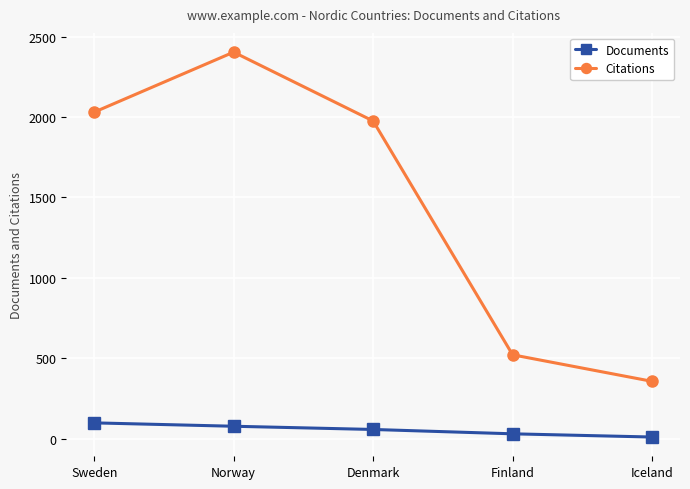

The value of Citations at Iceland is 592. True or false?

False